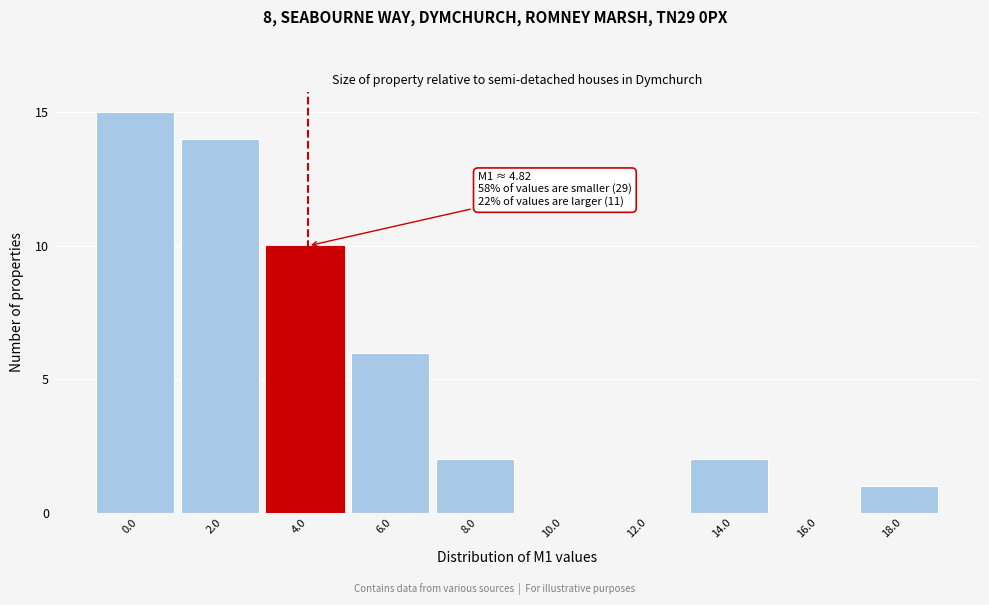

Reading right to left, transcribe all the data shown in this chart.

18.0=1	16.0=0	14.0=2	12.0=0	10.0=0	8.0=2	6.0=6	4.0=10	2.0=14	0.0=15